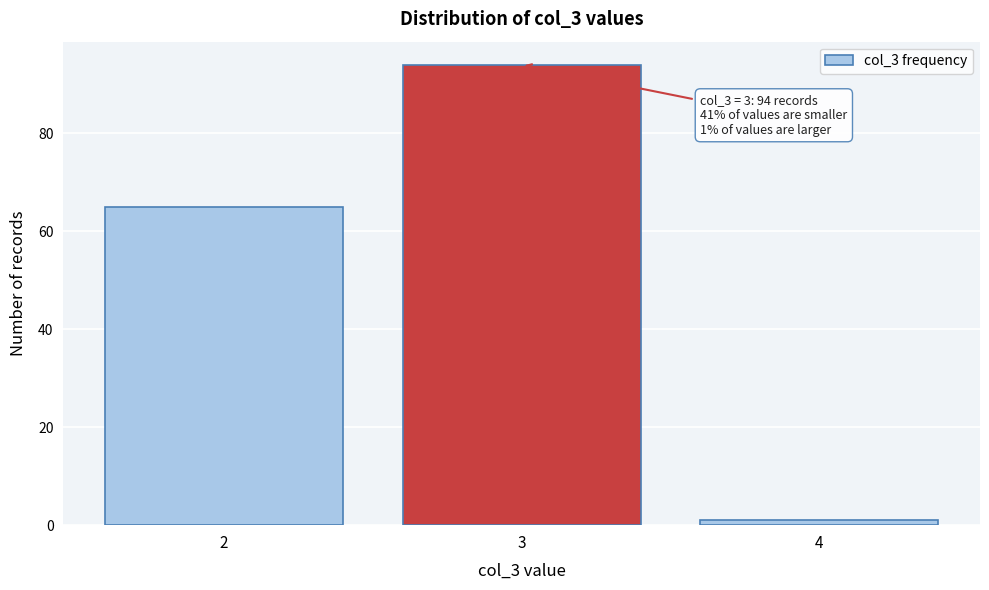

Reading left to right, what are all the values shown in this chart?

65	94	1